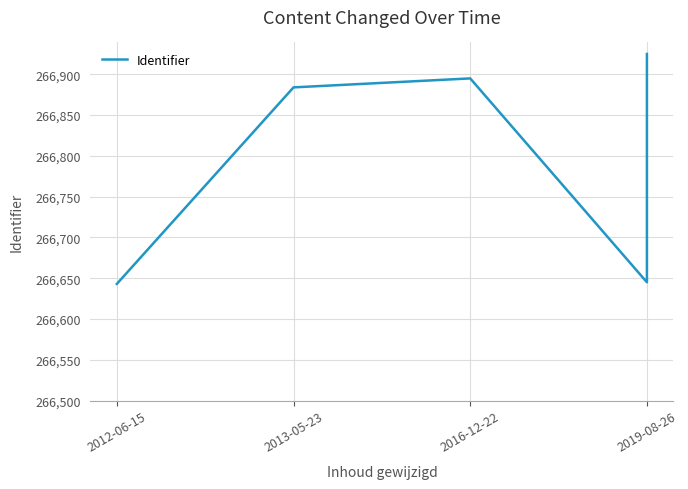

How many lines are shown in the chart?

1